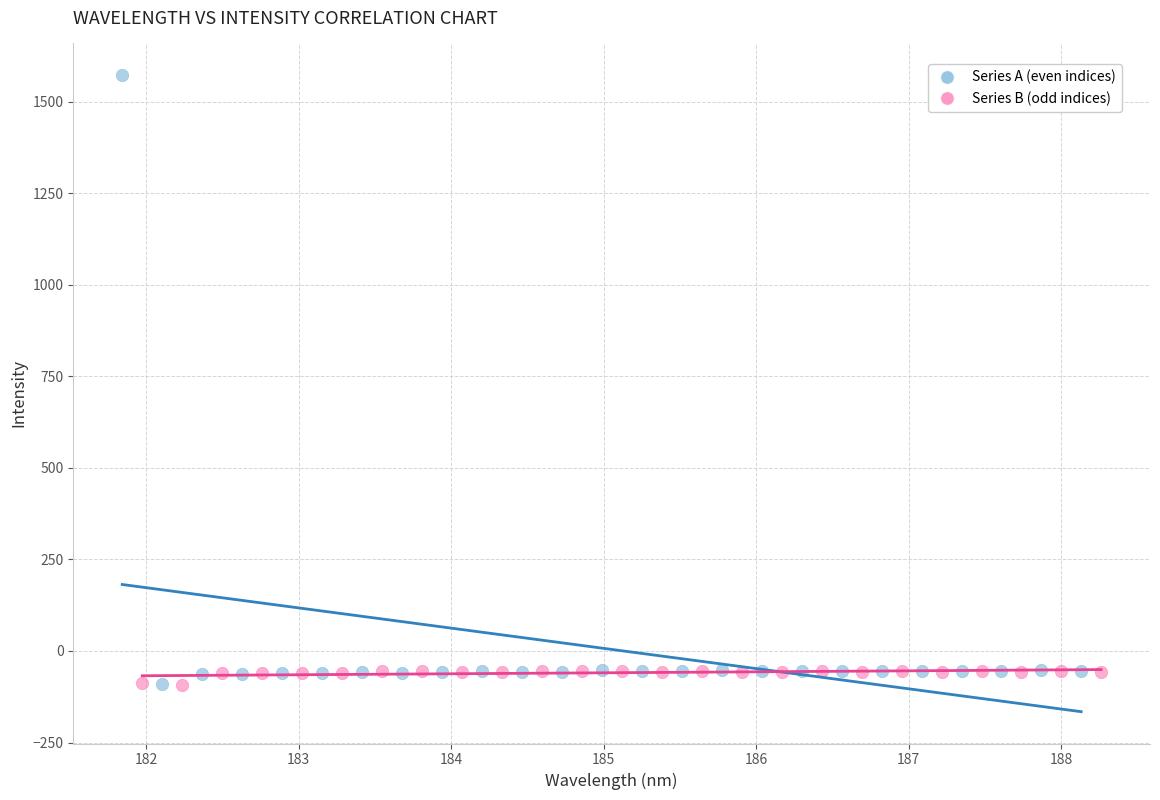

Which series reaches the maximum Y coordinate?

Series A (even indices)